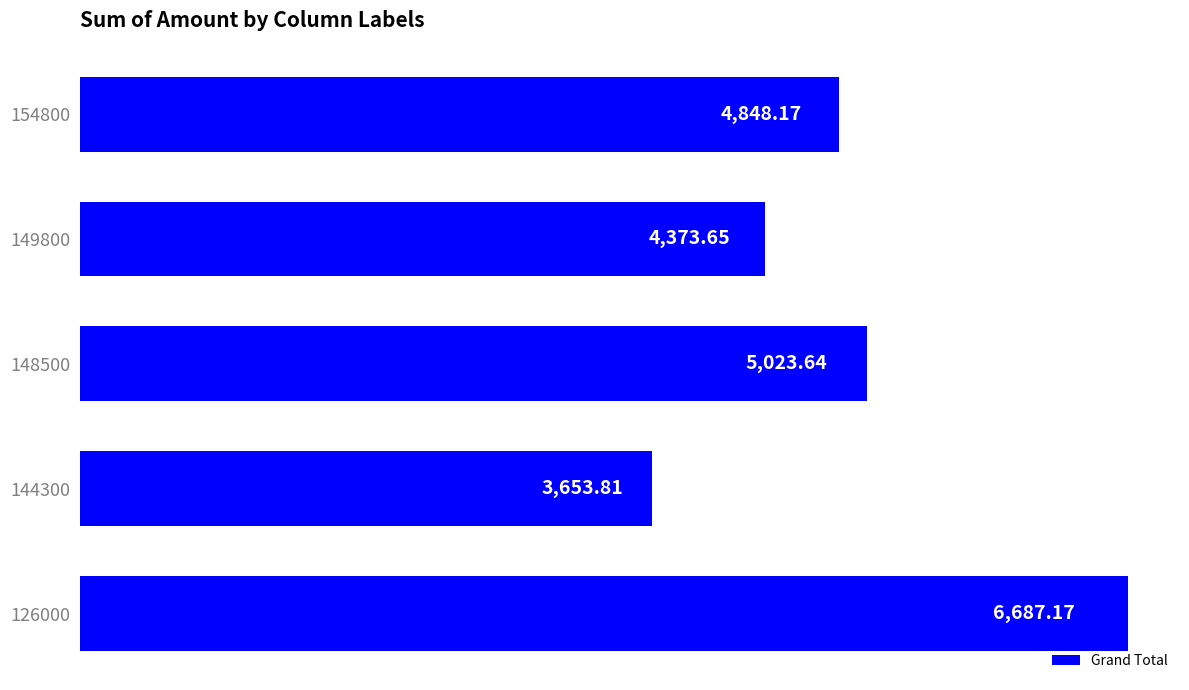

What is the change in value from 148500 to 149800?

-650.0